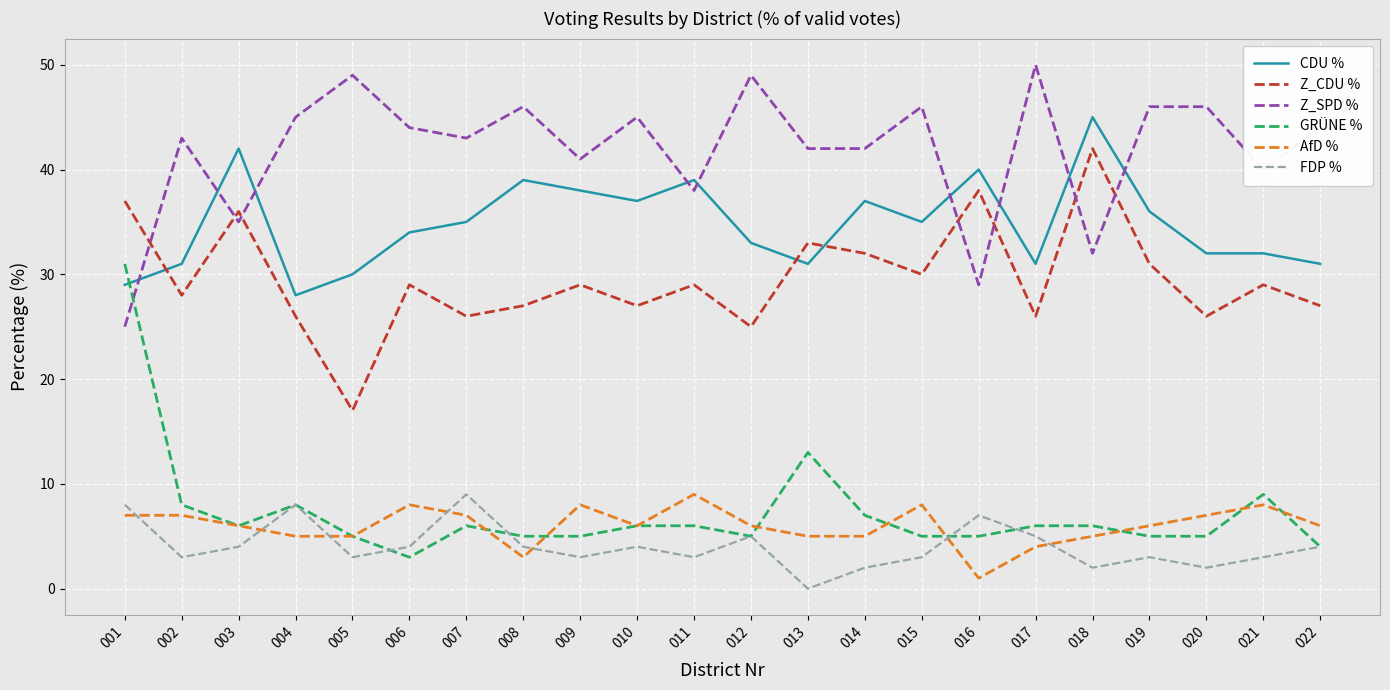

Which series changed the most between 001 and 010?

GRÜNE %